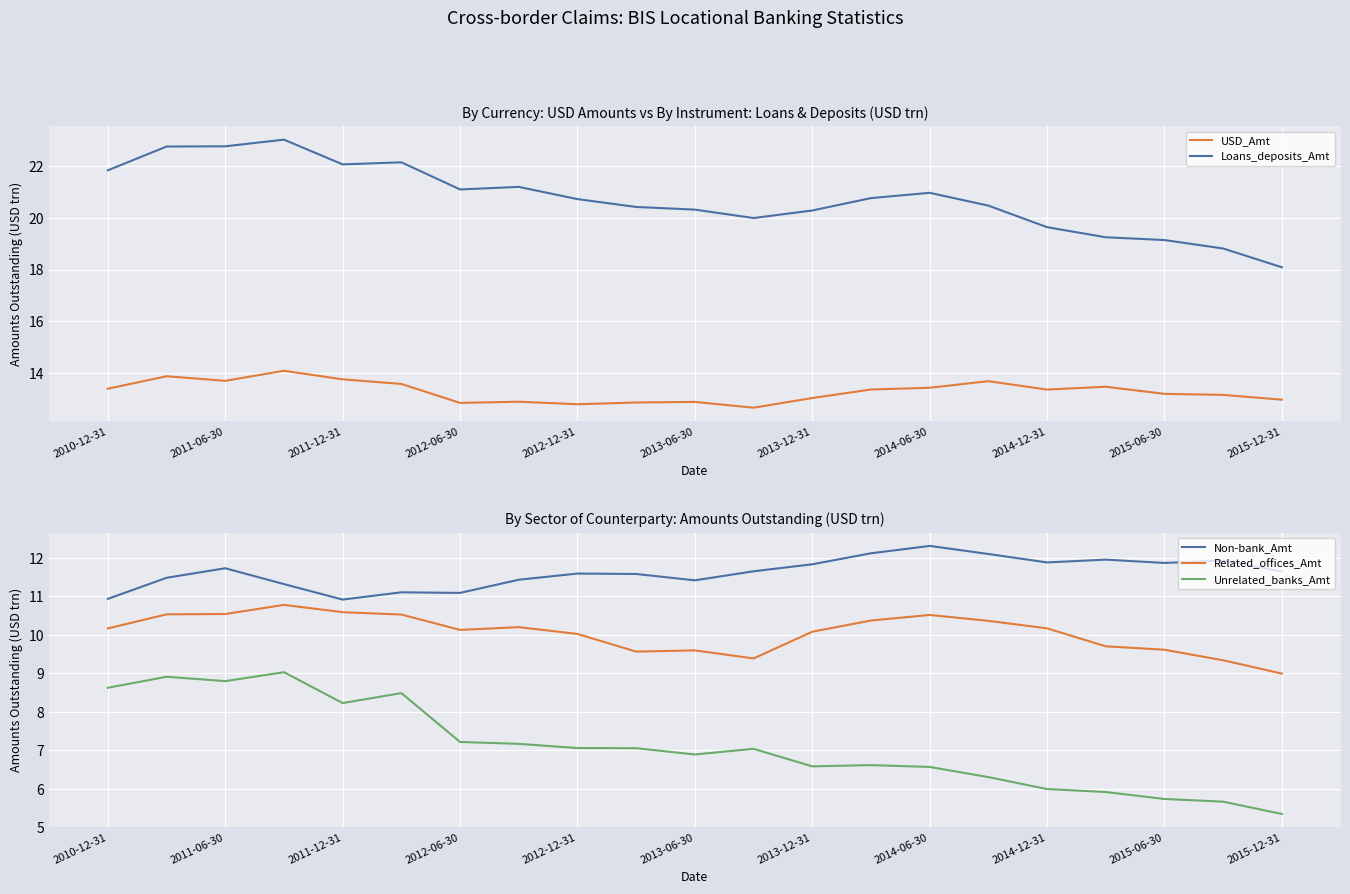

Is it true that Loans_deposits_Amt equals 29.7 at 2014-12-31?

False